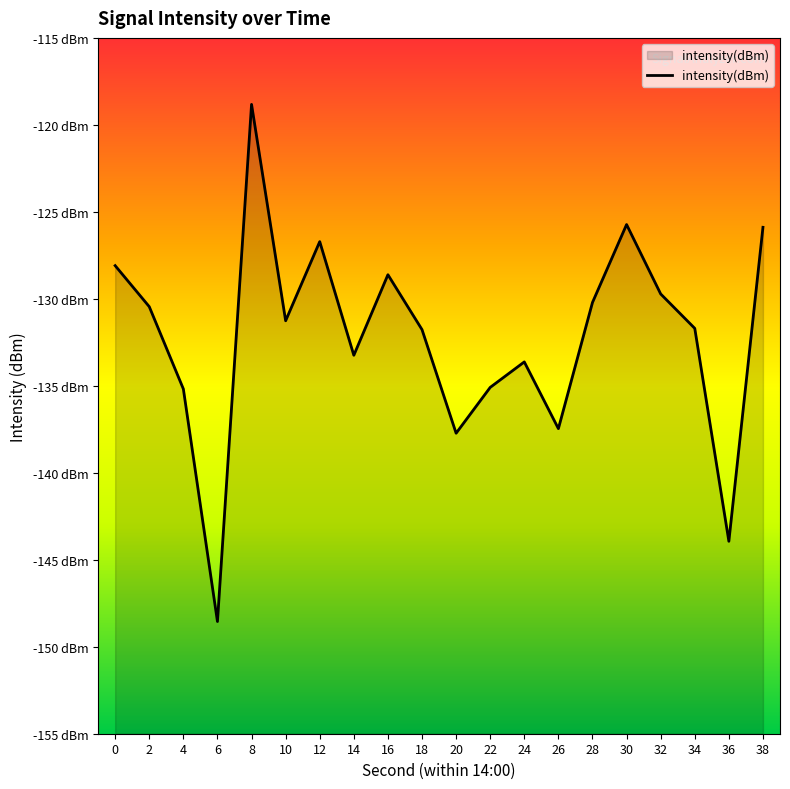

What is the difference between the maximum and minimum values?

29.7